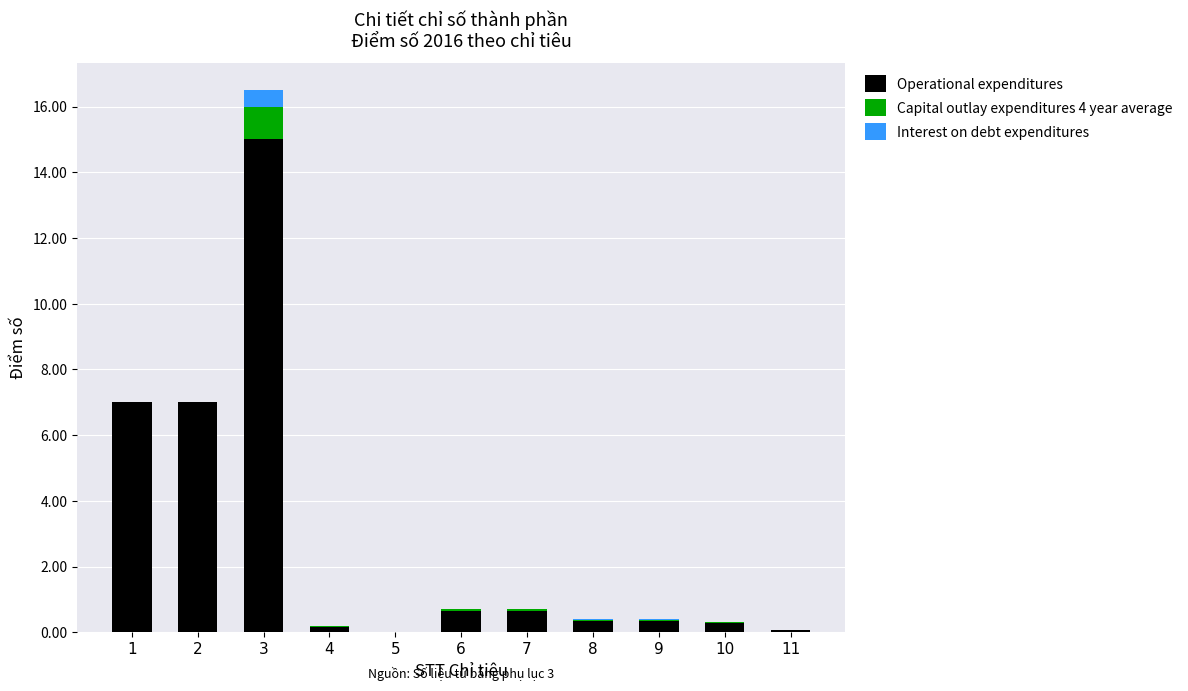

What is the maximum value for Operational expenditures?

15.0